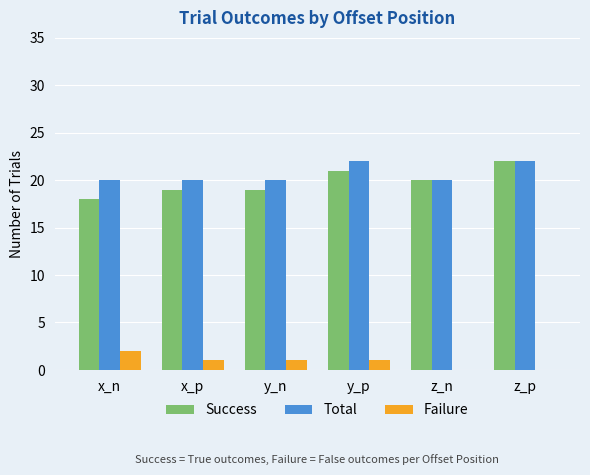

True or false: Total has a value of 29 at y_n.

False